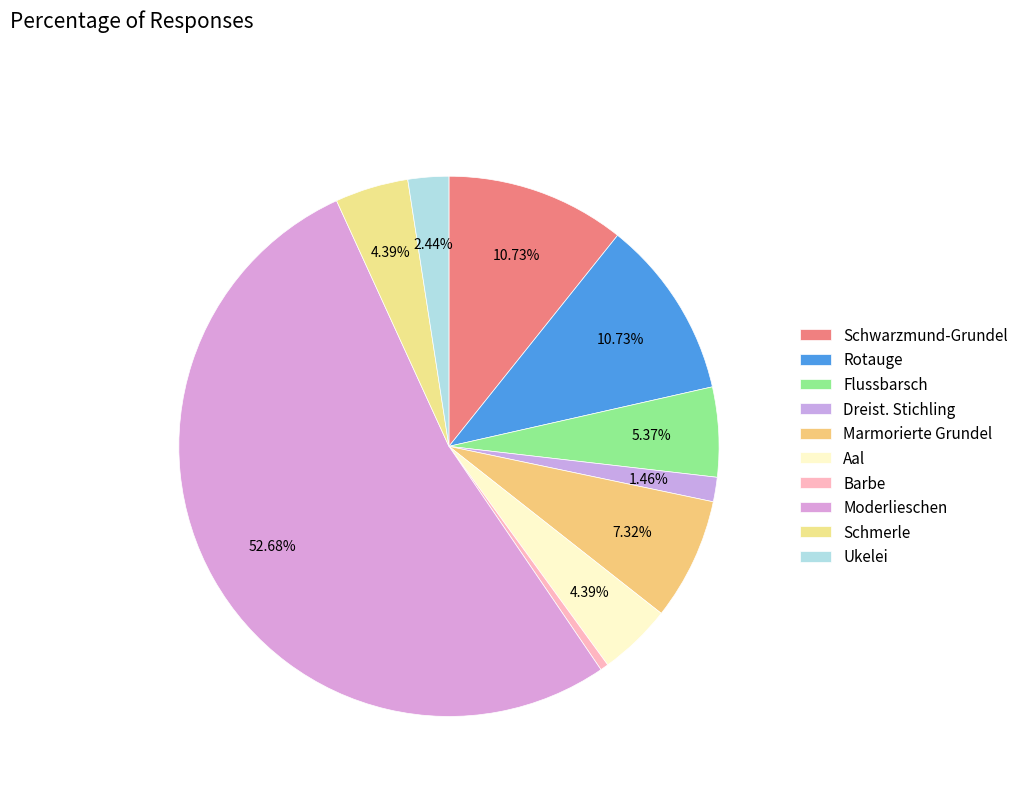

Does Rotauge account for over 50% of the chart?

No